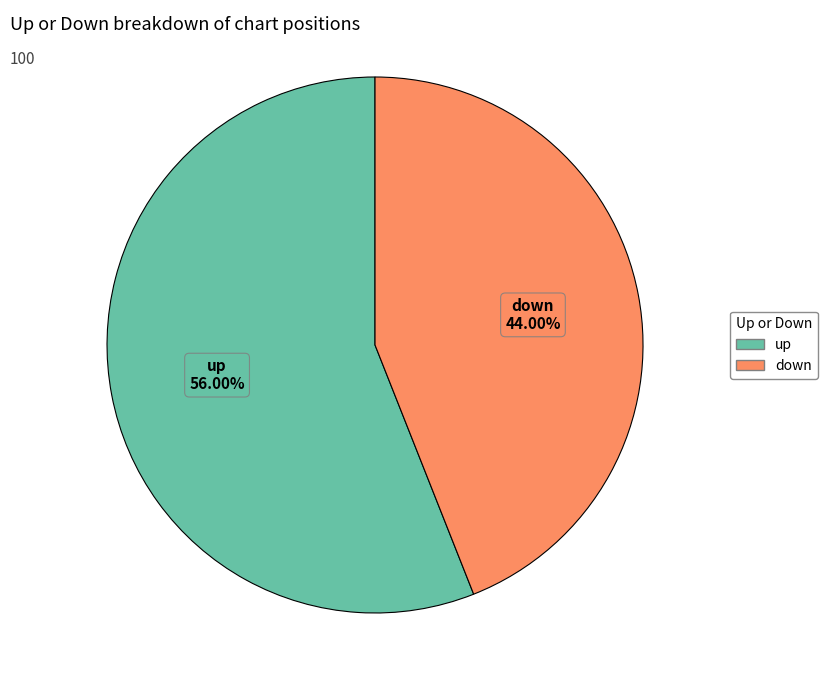

The down slice represents 58% of the pie. True or false?

False